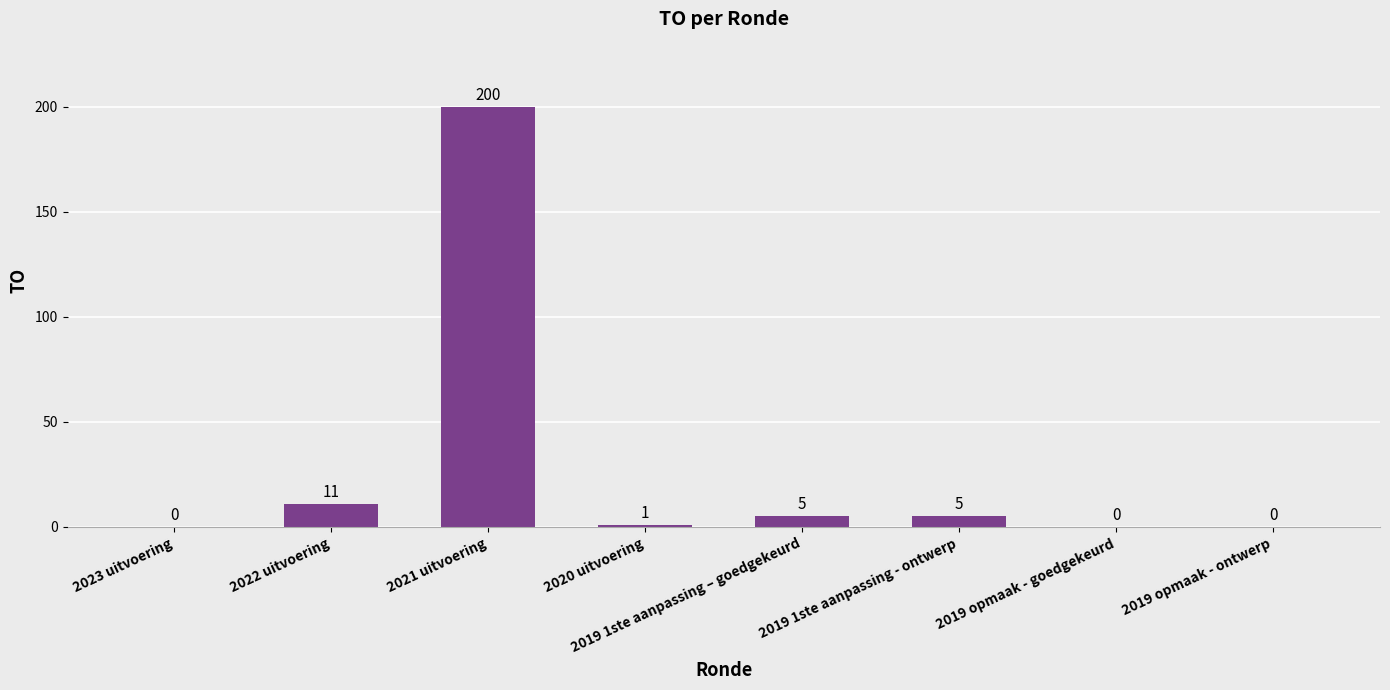

What is the sum of all values?

222